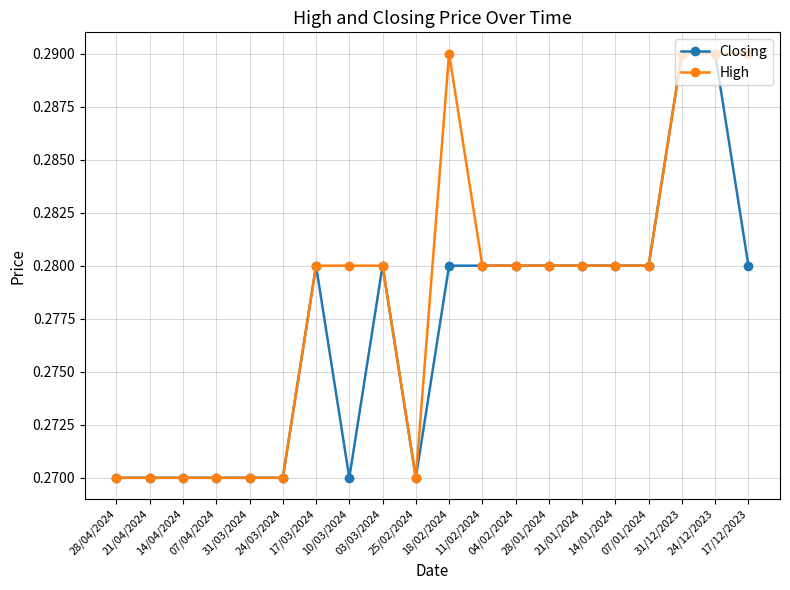

How many High values are between 0 and 1?

20